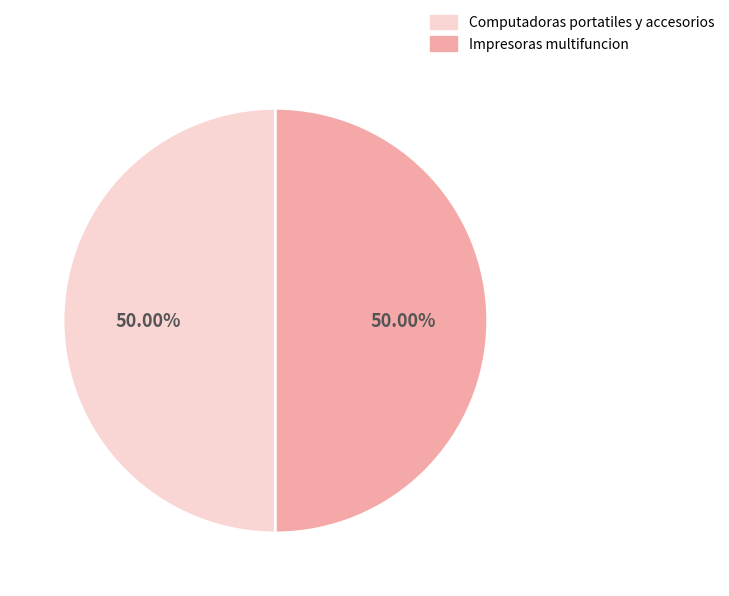

Count the number of slices in the pie.

2